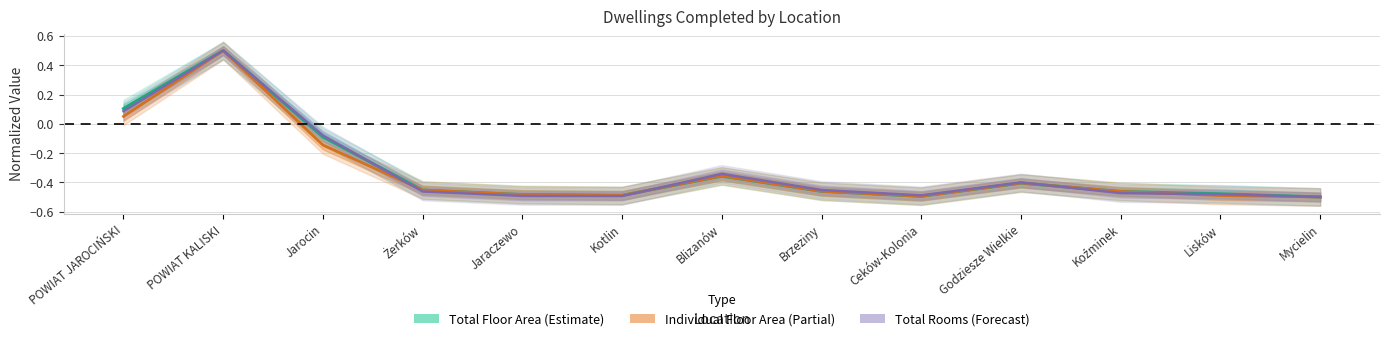

Between which two adjacent categories do Total Rooms (Forecast) and Total Floor Area (Estimate) first intersect?

Jarocin and Żerków